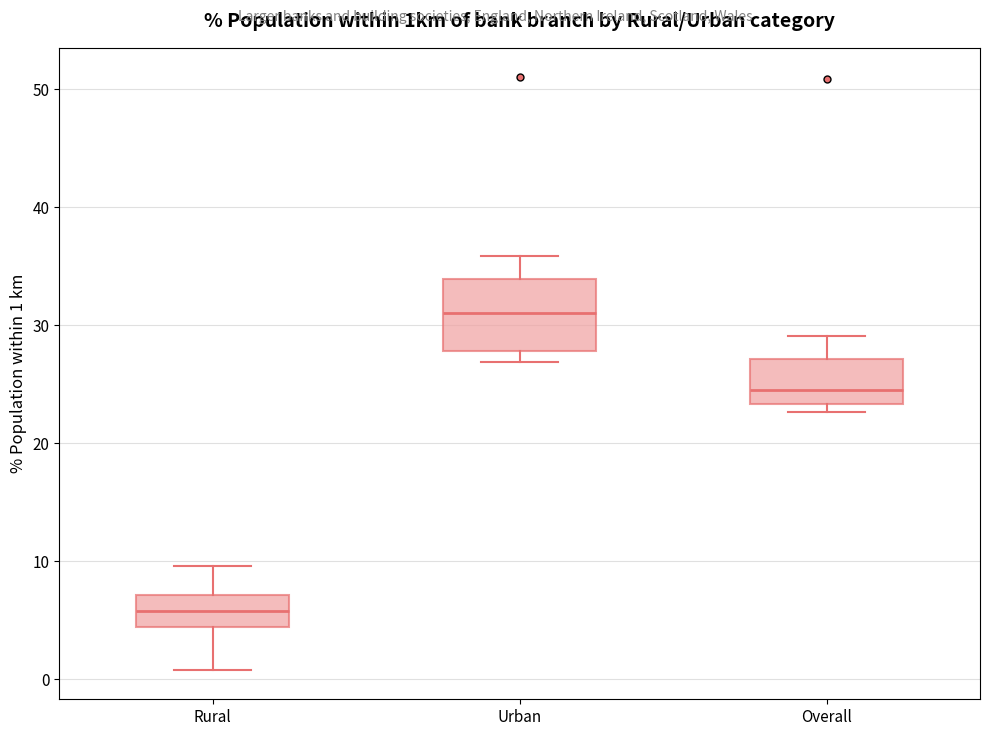

Which box's median line is the highest?

Urban